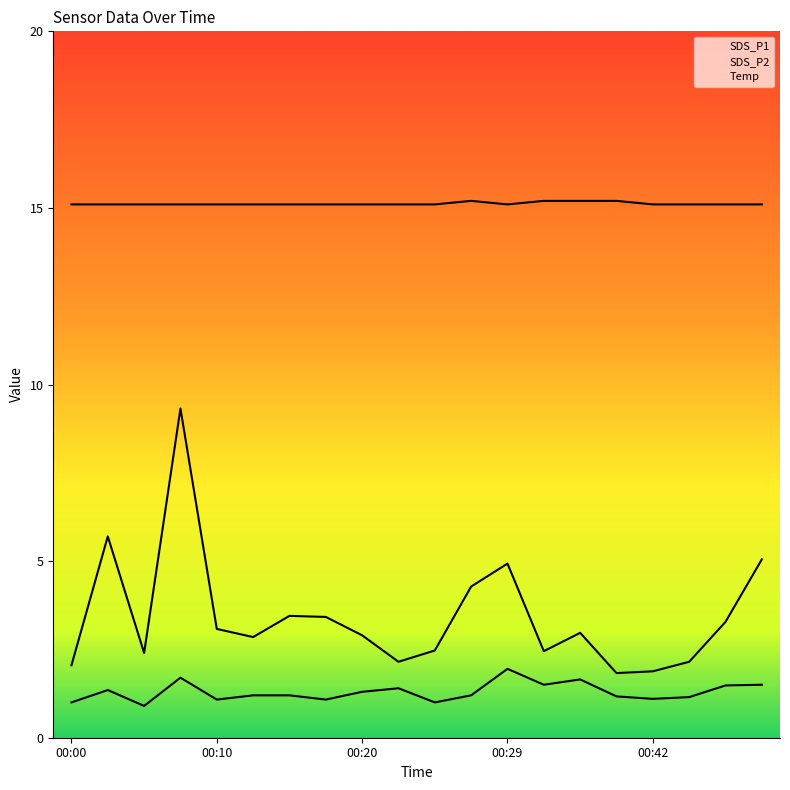

Which series has the largest total across all categories?

Temp